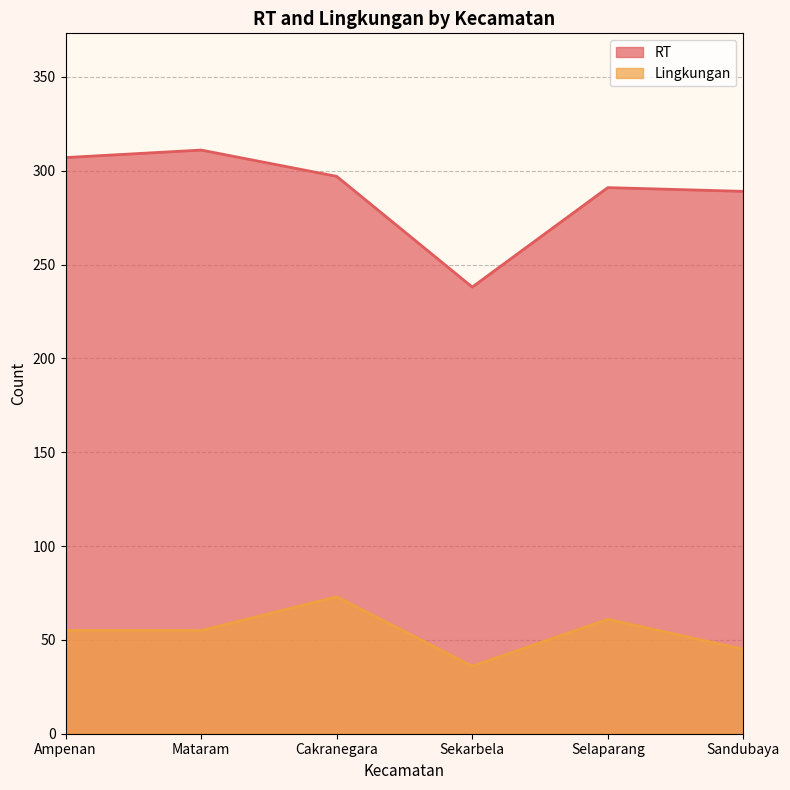

What is the greatest value displayed?

311